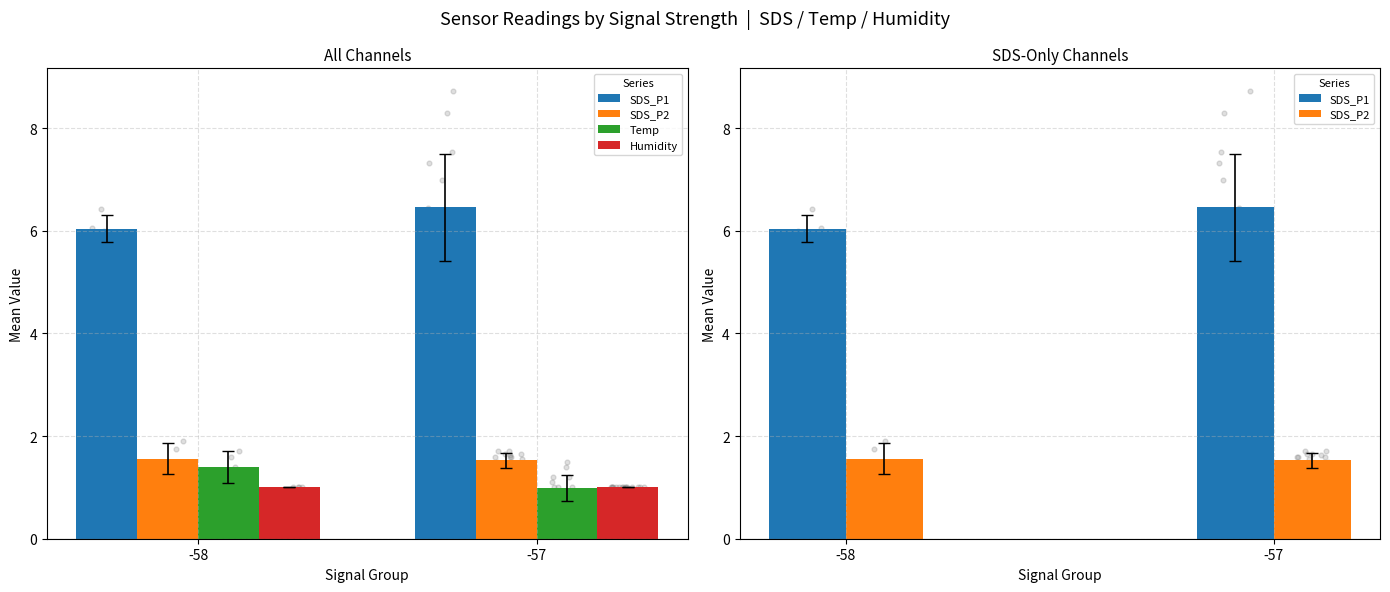

What are all the series names shown in the legend?

SDS_P1, SDS_P2, Temp, Humidity